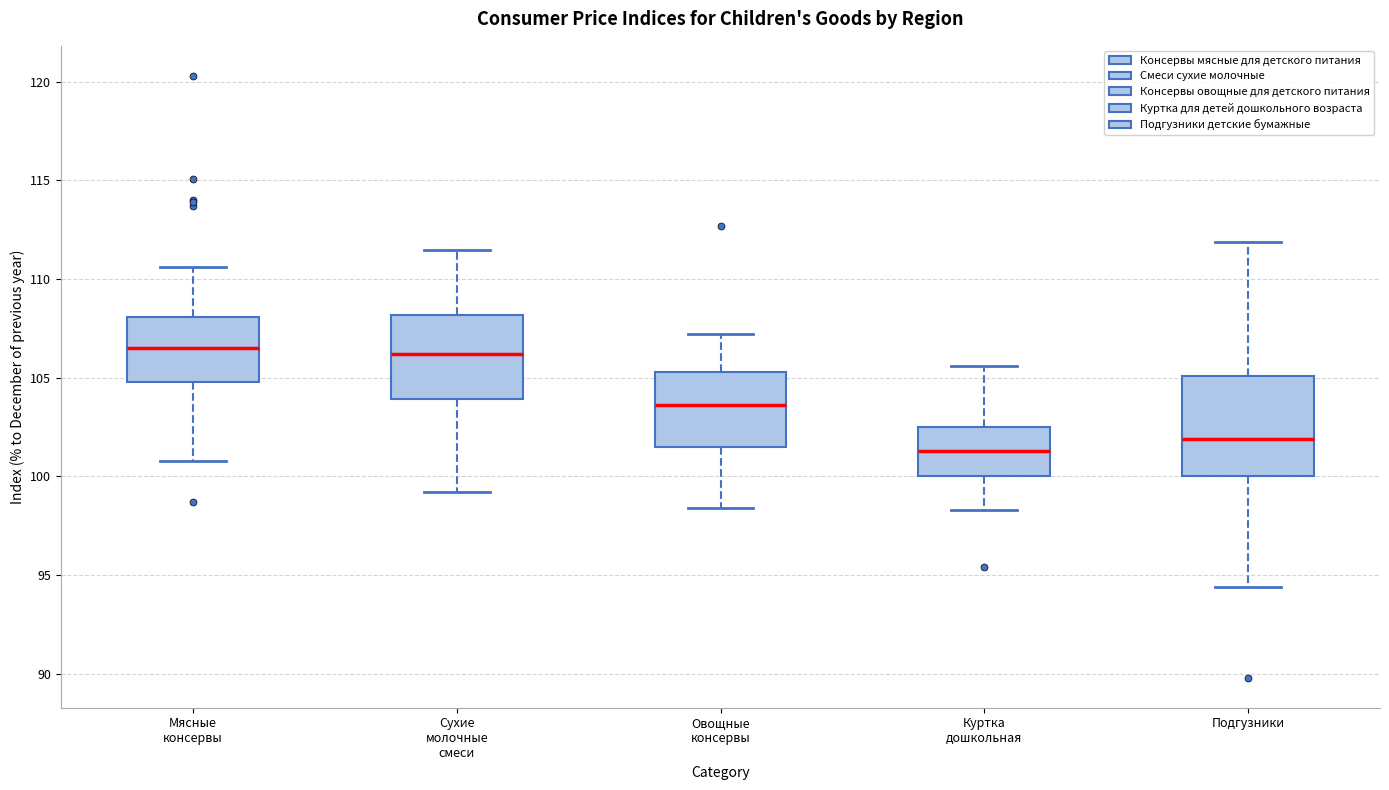

Which box has the lowest median line?

Куртка дошкольная